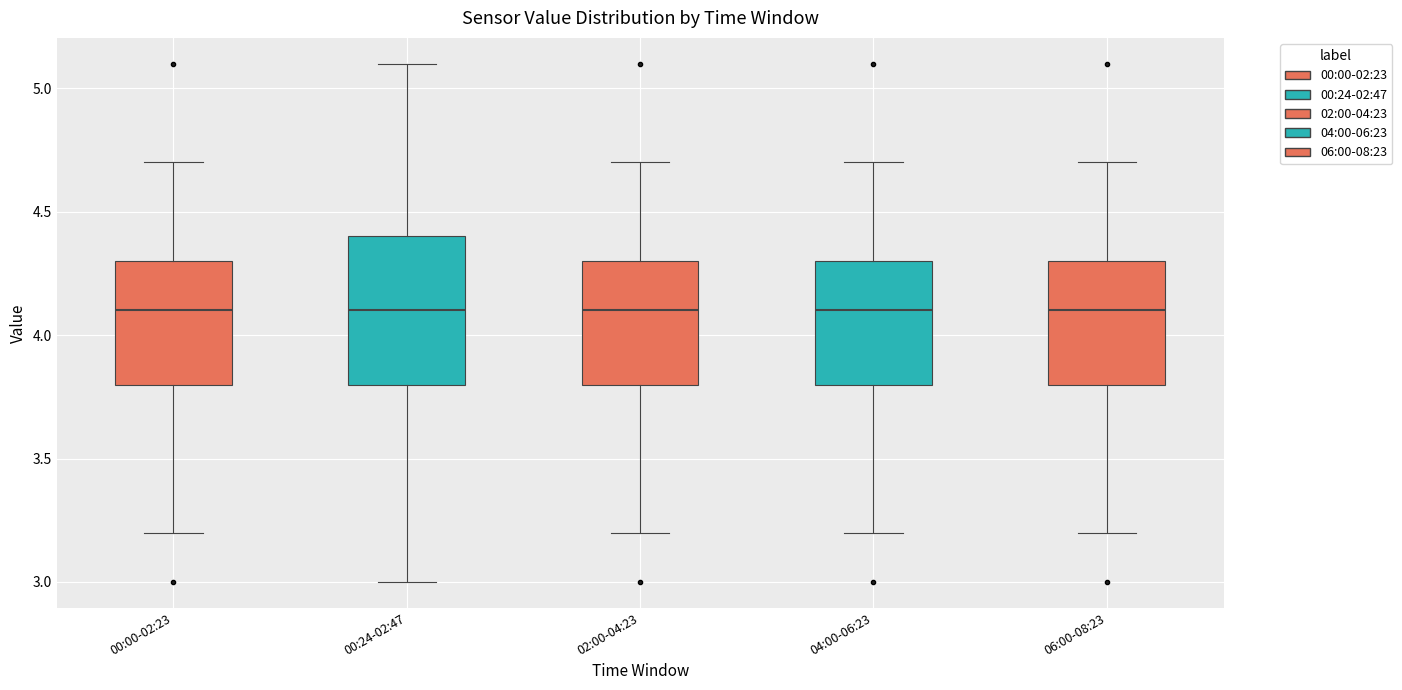

Reading left to right, read every box against the y-axis: the position of its median line, the range the box covers, and the ends of its whiskers. The values are not printed on the chart, so give them approximately, as read against the axis.

00:00-02:23: median 4.1, box 3.8 to 4.3, whiskers 3.2 to 4.7
00:24-02:47: median 4.1, box 3.8 to 4.4, whiskers 3.0 to 5.1
02:00-04:23: median 4.1, box 3.8 to 4.3, whiskers 3.2 to 4.7
04:00-06:23: median 4.1, box 3.8 to 4.3, whiskers 3.2 to 4.7
06:00-08:23: median 4.1, box 3.8 to 4.3, whiskers 3.2 to 4.7